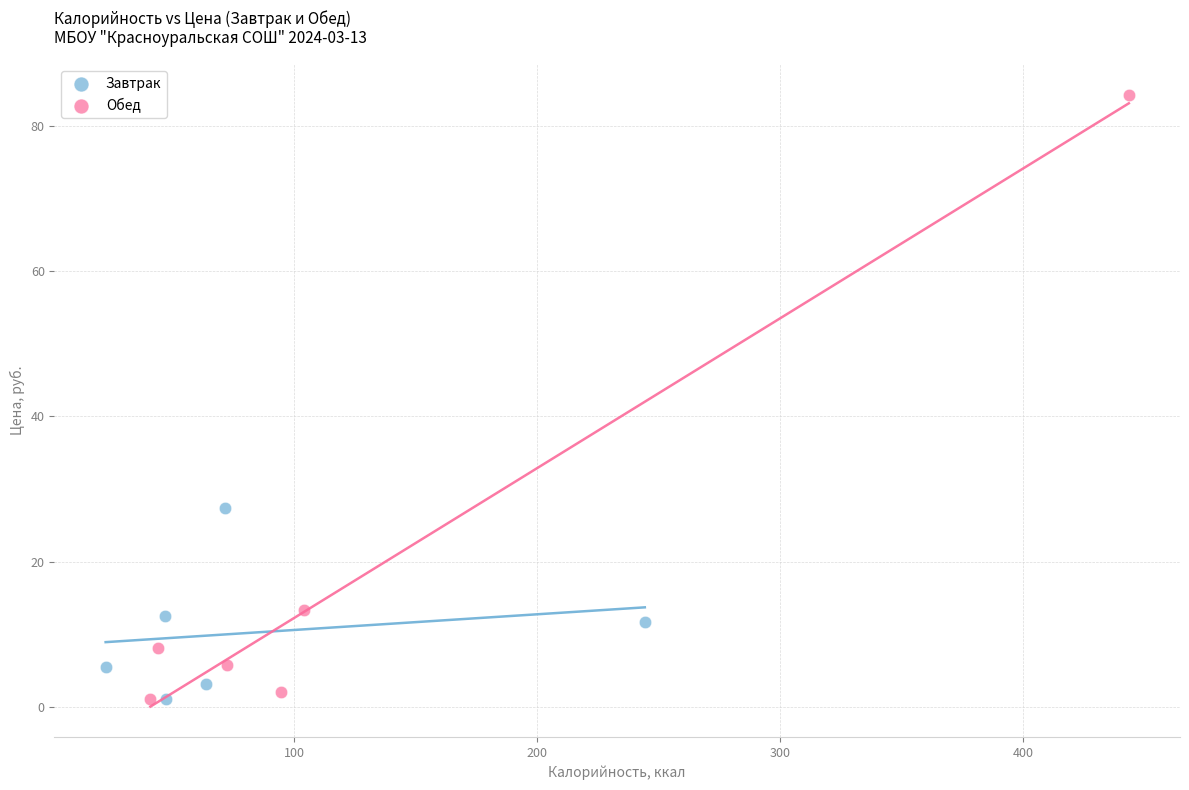

Which series contains the highest Y value?

Обед